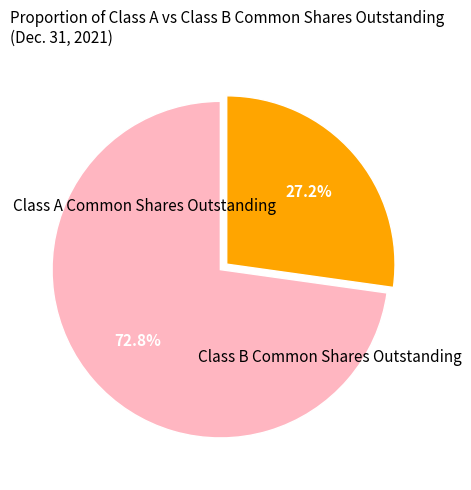

To the nearest percent, what is the average slice percentage?

50%